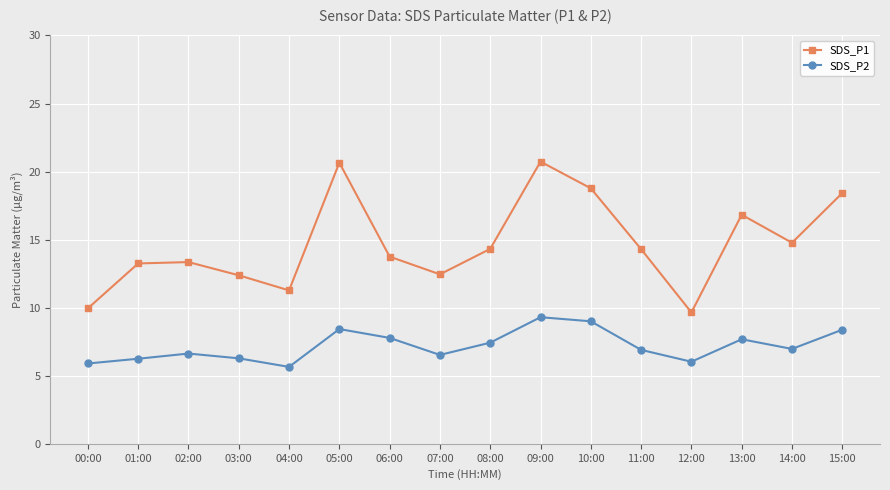

Does the chart have visible grid lines?

Yes